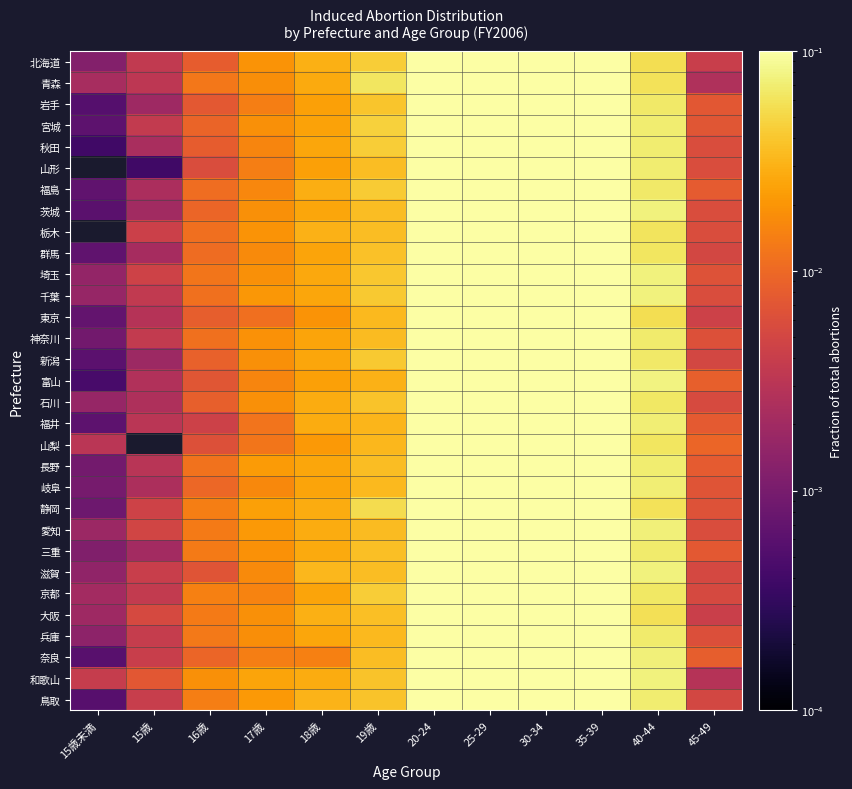

Reading left to right, transcribe all the data shown in this chart.

北海道: 15歳未満=0.0	15歳=0.0	16歳=0.0	17歳=0.0	18歳=0.0	19歳=0.0	20-24=0.3	25-29=0.2	30-34=0.2	35-39=0.1	40-44=0.1	45-49=0.0
青森: 15歳未満=0.0	15歳=0.0	16歳=0.0	17歳=0.0	18歳=0.0	19歳=0.1	20-24=0.2	25-29=0.2	30-34=0.2	35-39=0.2	40-44=0.1	45-49=0.0
岩手: 15歳未満=0.0	15歳=0.0	16歳=0.0	17歳=0.0	18歳=0.0	19歳=0.0	20-24=0.2	25-29=0.2	30-34=0.2	35-39=0.2	40-44=0.1	45-49=0.0
宮城: 15歳未満=0.0	15歳=0.0	16歳=0.0	17歳=0.0	18歳=0.0	19歳=0.0	20-24=0.3	25-29=0.2	30-34=0.2	35-39=0.1	40-44=0.1	45-49=0.0
秋田: 15歳未満=0.0	15歳=0.0	16歳=0.0	17歳=0.0	18歳=0.0	19歳=0.0	20-24=0.3	25-29=0.2	30-34=0.2	35-39=0.2	40-44=0.1	45-49=0.0
山形: 15歳未満=0.0	15歳=0.0	16歳=0.0	17歳=0.0	18歳=0.0	19歳=0.0	20-24=0.2	25-29=0.2	30-34=0.2	35-39=0.2	40-44=0.1	45-49=0.0
福島: 15歳未満=0.0	15歳=0.0	16歳=0.0	17歳=0.0	18歳=0.0	19歳=0.0	20-24=0.3	25-29=0.2	30-34=0.2	35-39=0.2	40-44=0.1	45-49=0.0
茨城: 15歳未満=0.0	15歳=0.0	16歳=0.0	17歳=0.0	18歳=0.0	19歳=0.0	20-24=0.2	25-29=0.2	30-34=0.2	35-39=0.2	40-44=0.1	45-49=0.0
栃木: 15歳未満=0.0	15歳=0.0	16歳=0.0	17歳=0.0	18歳=0.0	19歳=0.0	20-24=0.3	25-29=0.2	30-34=0.2	35-39=0.2	40-44=0.1	45-49=0.0
群馬: 15歳未満=0.0	15歳=0.0	16歳=0.0	17歳=0.0	18歳=0.0	19歳=0.0	20-24=0.2	25-29=0.2	30-34=0.2	35-39=0.2	40-44=0.1	45-49=0.0
埼玉: 15歳未満=0.0	15歳=0.0	16歳=0.0	17歳=0.0	18歳=0.0	19歳=0.0	20-24=0.2	25-29=0.2	30-34=0.2	35-39=0.2	40-44=0.1	45-49=0.0
千葉: 15歳未満=0.0	15歳=0.0	16歳=0.0	17歳=0.0	18歳=0.0	19歳=0.0	20-24=0.2	25-29=0.2	30-34=0.2	35-39=0.2	40-44=0.1	45-49=0.0
東京: 15歳未満=0.0	15歳=0.0	16歳=0.0	17歳=0.0	18歳=0.0	19歳=0.0	20-24=0.3	25-29=0.2	30-34=0.2	35-39=0.1	40-44=0.1	45-49=0.0
神奈川: 15歳未満=0.0	15歳=0.0	16歳=0.0	17歳=0.0	18歳=0.0	19歳=0.0	20-24=0.2	25-29=0.2	30-34=0.2	35-39=0.2	40-44=0.1	45-49=0.0
新潟: 15歳未満=0.0	15歳=0.0	16歳=0.0	17歳=0.0	18歳=0.0	19歳=0.0	20-24=0.2	25-29=0.2	30-34=0.2	35-39=0.2	40-44=0.1	45-49=0.0
富山: 15歳未満=0.0	15歳=0.0	16歳=0.0	17歳=0.0	18歳=0.0	19歳=0.0	20-24=0.2	25-29=0.2	30-34=0.3	35-39=0.2	40-44=0.1	45-49=0.0
石川: 15歳未満=0.0	15歳=0.0	16歳=0.0	17歳=0.0	18歳=0.0	19歳=0.0	20-24=0.2	25-29=0.2	30-34=0.2	35-39=0.2	40-44=0.1	45-49=0.0
福井: 15歳未満=0.0	15歳=0.0	16歳=0.0	17歳=0.0	18歳=0.0	19歳=0.0	20-24=0.2	25-29=0.2	30-34=0.2	35-39=0.2	40-44=0.1	45-49=0.0
山梨: 15歳未満=0.0	15歳=0.0	16歳=0.0	17歳=0.0	18歳=0.0	19歳=0.0	20-24=0.2	25-29=0.2	30-34=0.2	35-39=0.2	40-44=0.1	45-49=0.0
長野: 15歳未満=0.0	15歳=0.0	16歳=0.0	17歳=0.0	18歳=0.0	19歳=0.0	20-24=0.2	25-29=0.2	30-34=0.2	35-39=0.2	40-44=0.1	45-49=0.0
岐阜: 15歳未満=0.0	15歳=0.0	16歳=0.0	17歳=0.0	18歳=0.0	19歳=0.0	20-24=0.2	25-29=0.2	30-34=0.2	35-39=0.2	40-44=0.1	45-49=0.0
静岡: 15歳未満=0.0	15歳=0.0	16歳=0.0	17歳=0.0	18歳=0.0	19歳=0.1	20-24=0.2	25-29=0.2	30-34=0.2	35-39=0.2	40-44=0.1	45-49=0.0
愛知: 15歳未満=0.0	15歳=0.0	16歳=0.0	17歳=0.0	18歳=0.0	19歳=0.0	20-24=0.2	25-29=0.2	30-34=0.2	35-39=0.2	40-44=0.1	45-49=0.0
三重: 15歳未満=0.0	15歳=0.0	16歳=0.0	17歳=0.0	18歳=0.0	19歳=0.0	20-24=0.2	25-29=0.2	30-34=0.2	35-39=0.2	40-44=0.1	45-49=0.0
滋賀: 15歳未満=0.0	15歳=0.0	16歳=0.0	17歳=0.0	18歳=0.0	19歳=0.0	20-24=0.2	25-29=0.2	30-34=0.2	35-39=0.2	40-44=0.1	45-49=0.0
京都: 15歳未満=0.0	15歳=0.0	16歳=0.0	17歳=0.0	18歳=0.0	19歳=0.0	20-24=0.3	25-29=0.2	30-34=0.2	35-39=0.2	40-44=0.1	45-49=0.0
大阪: 15歳未満=0.0	15歳=0.0	16歳=0.0	17歳=0.0	18歳=0.0	19歳=0.0	20-24=0.3	25-29=0.2	30-34=0.2	35-39=0.2	40-44=0.1	45-49=0.0
兵庫: 15歳未満=0.0	15歳=0.0	16歳=0.0	17歳=0.0	18歳=0.0	19歳=0.0	20-24=0.2	25-29=0.2	30-34=0.2	35-39=0.2	40-44=0.1	45-49=0.0
奈良: 15歳未満=0.0	15歳=0.0	16歳=0.0	17歳=0.0	18歳=0.0	19歳=0.0	20-24=0.2	25-29=0.2	30-34=0.2	35-39=0.2	40-44=0.1	45-49=0.0
和歌山: 15歳未満=0.0	15歳=0.0	16歳=0.0	17歳=0.0	18歳=0.0	19歳=0.0	20-24=0.2	25-29=0.2	30-34=0.2	35-39=0.2	40-44=0.1	45-49=0.0
鳥取: 15歳未満=0.0	15歳=0.0	16歳=0.0	17歳=0.0	18歳=0.0	19歳=0.0	20-24=0.2	25-29=0.2	30-34=0.3	35-39=0.2	40-44=0.1	45-49=0.0